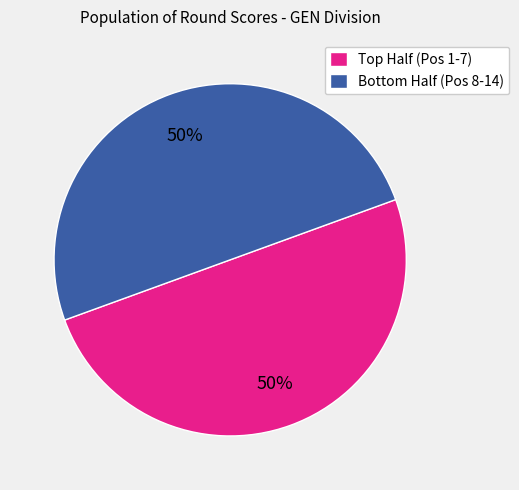

To the nearest percent, what is the average slice percentage?

50%